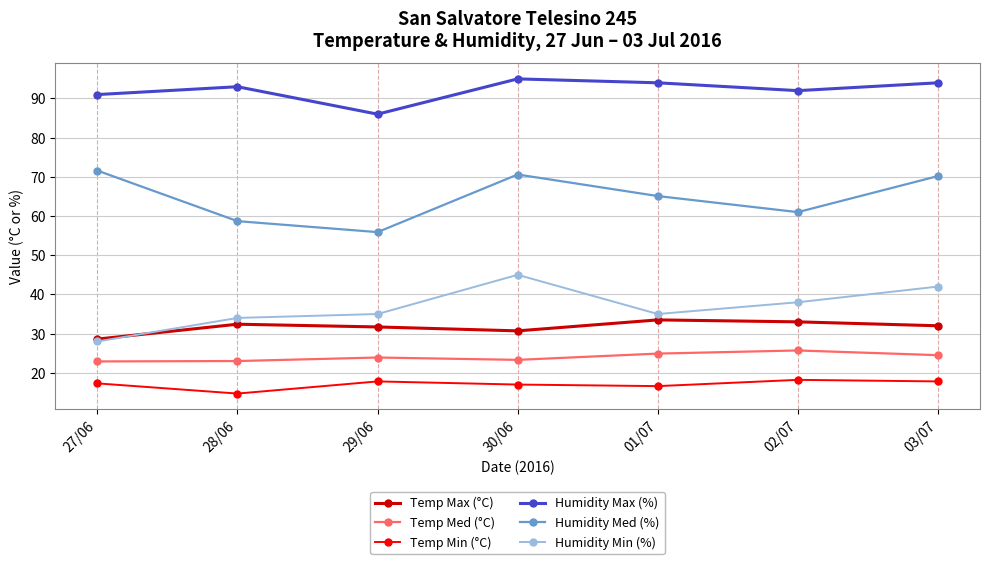

In Humidity Med (%), how many points are higher than both neighbors (excluding endpoints)?

1